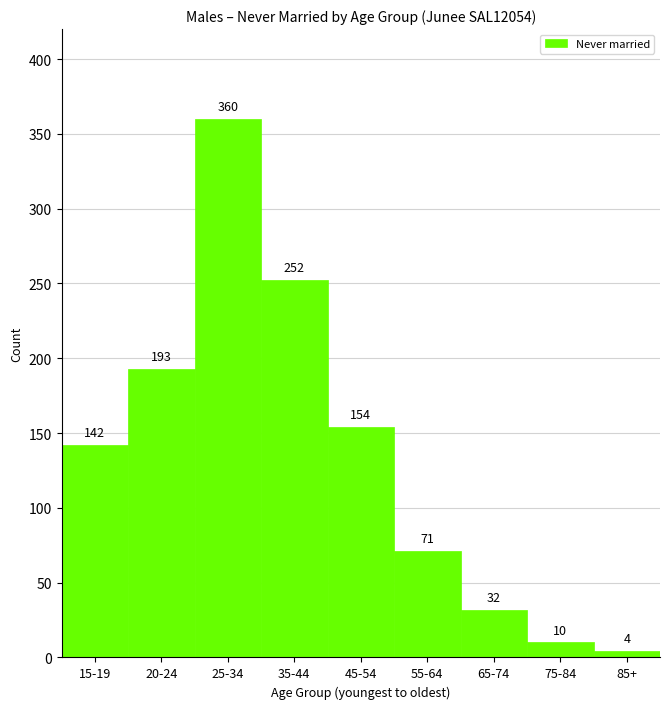

Reading right to left, transcribe all the data shown in this chart.

4	10	32	71	154	252	360	193	142